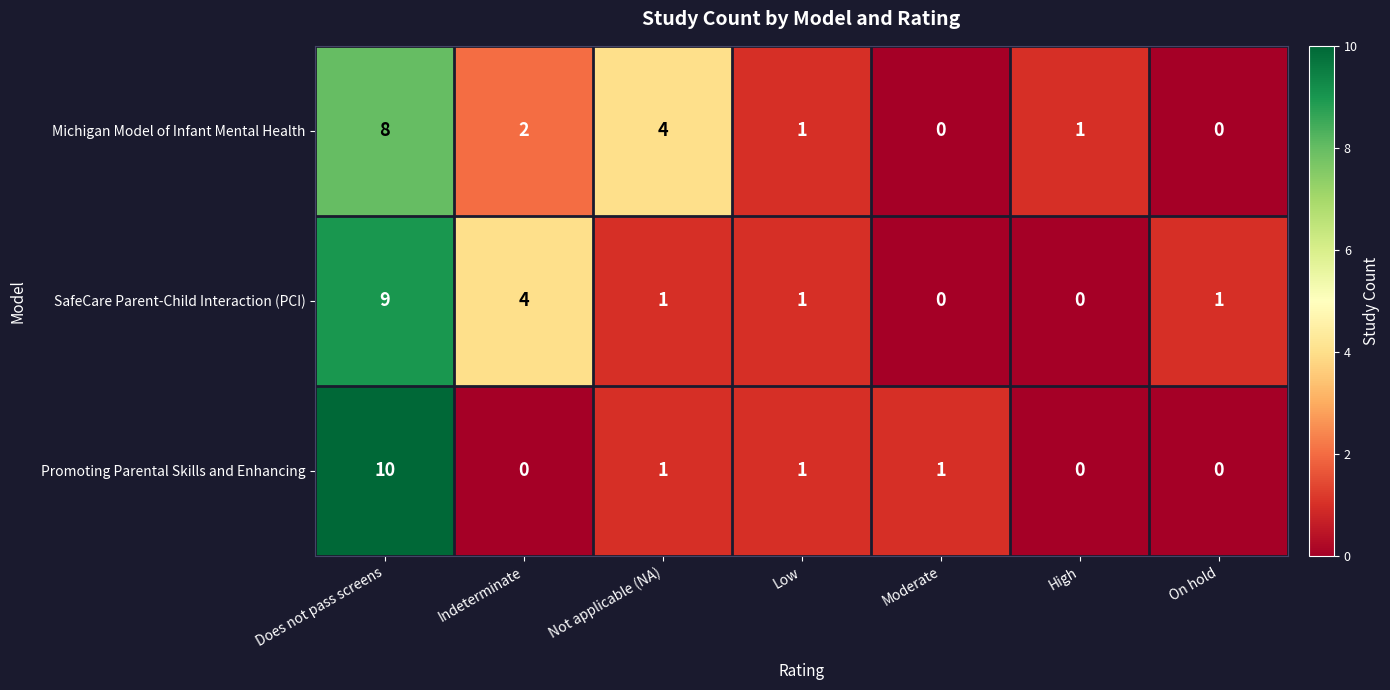

Count the Michigan Model of Infant Mental Health values in the range 0 to 4.

6